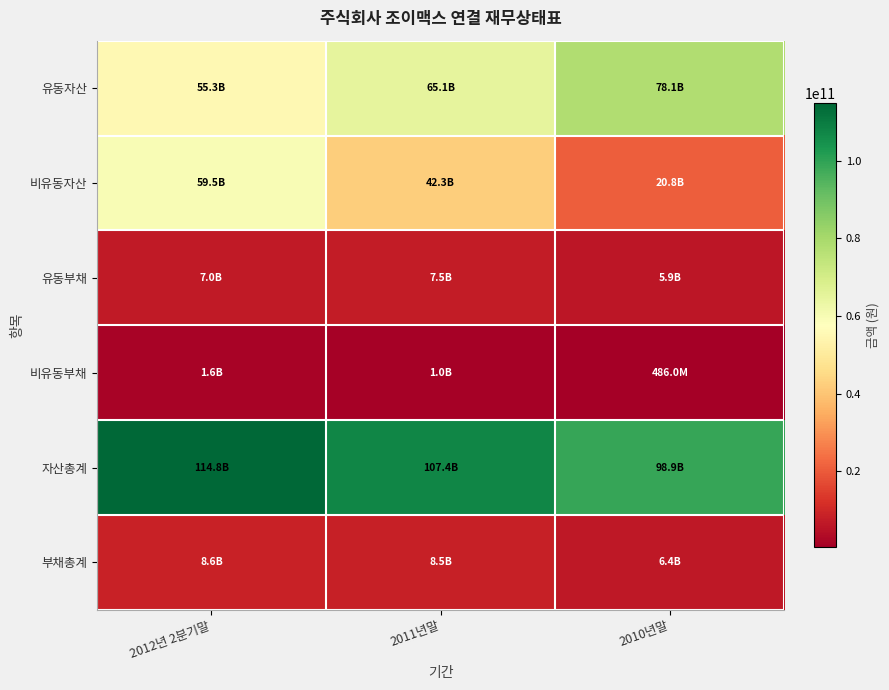

Which series has the largest range (max minus min)?

비유동자산